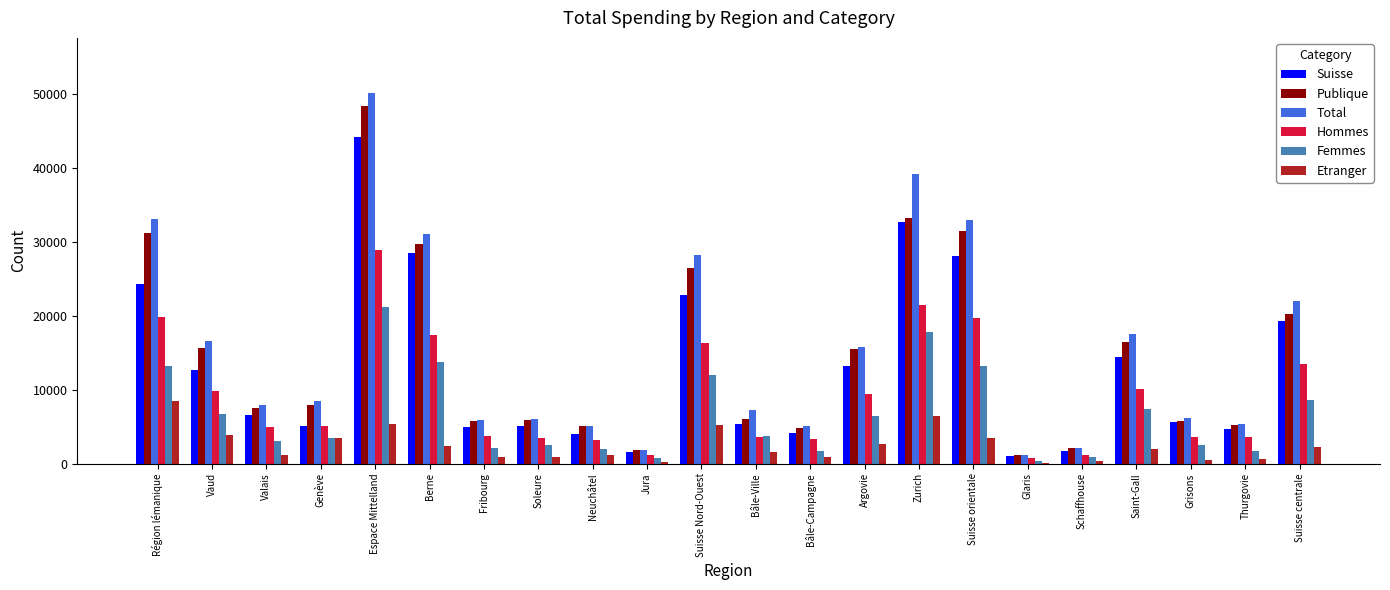

Read the Total value at Espace Mittelland.

50082